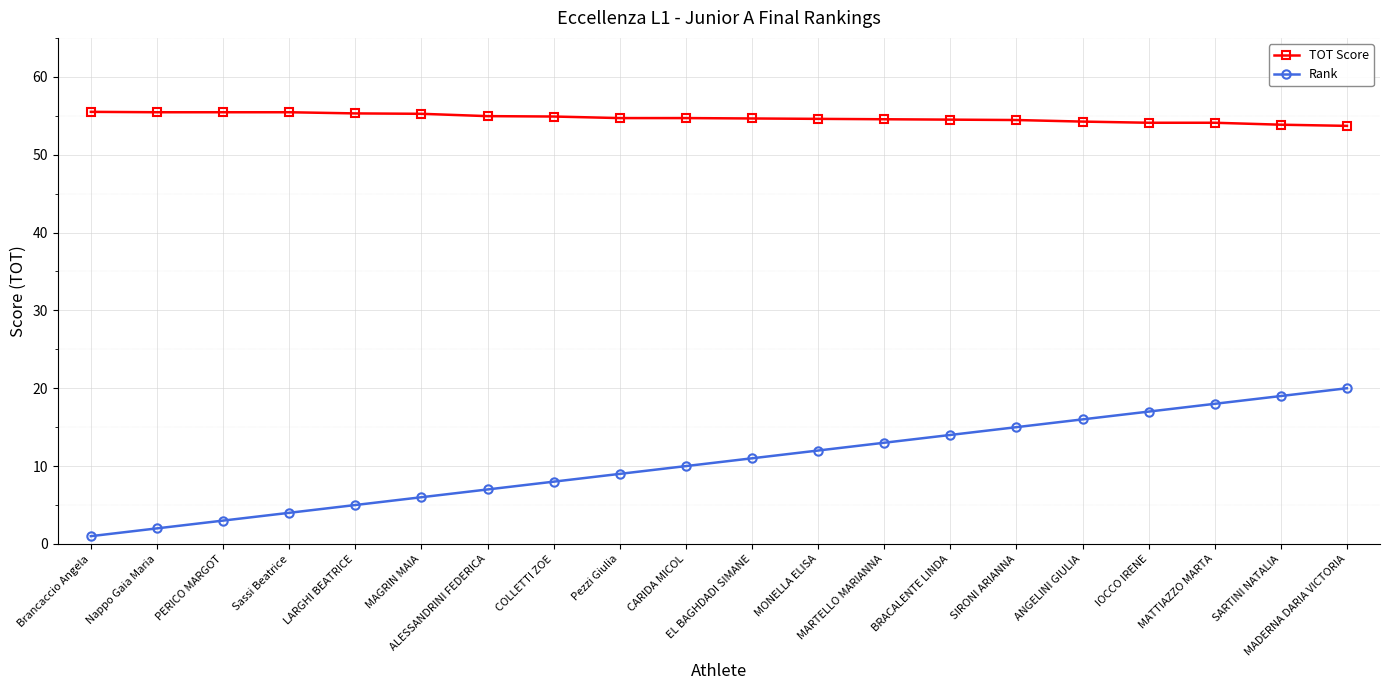

Rank the series by their maximum value, from highest to lowest.

TOT Score, Rank